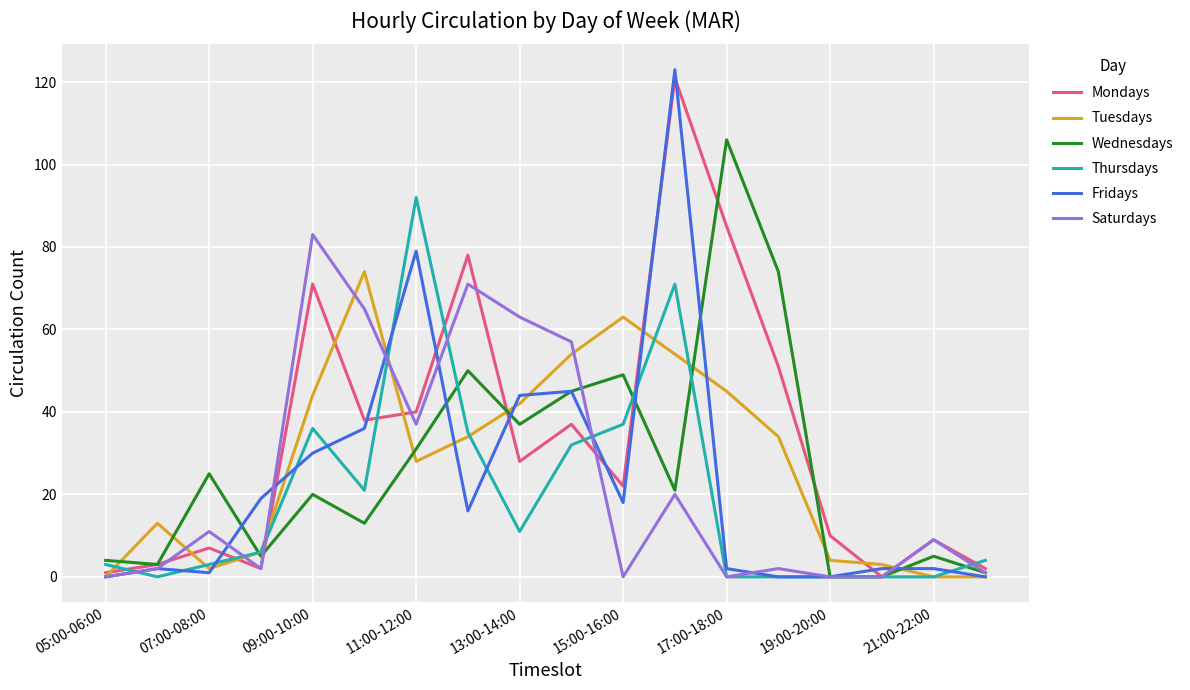

How many values in the Mondays series are below 28?

9